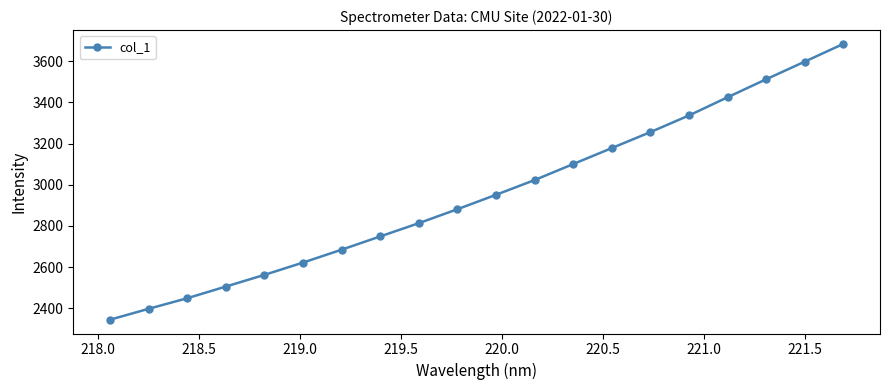

Count the number of values greater than 2951.

10